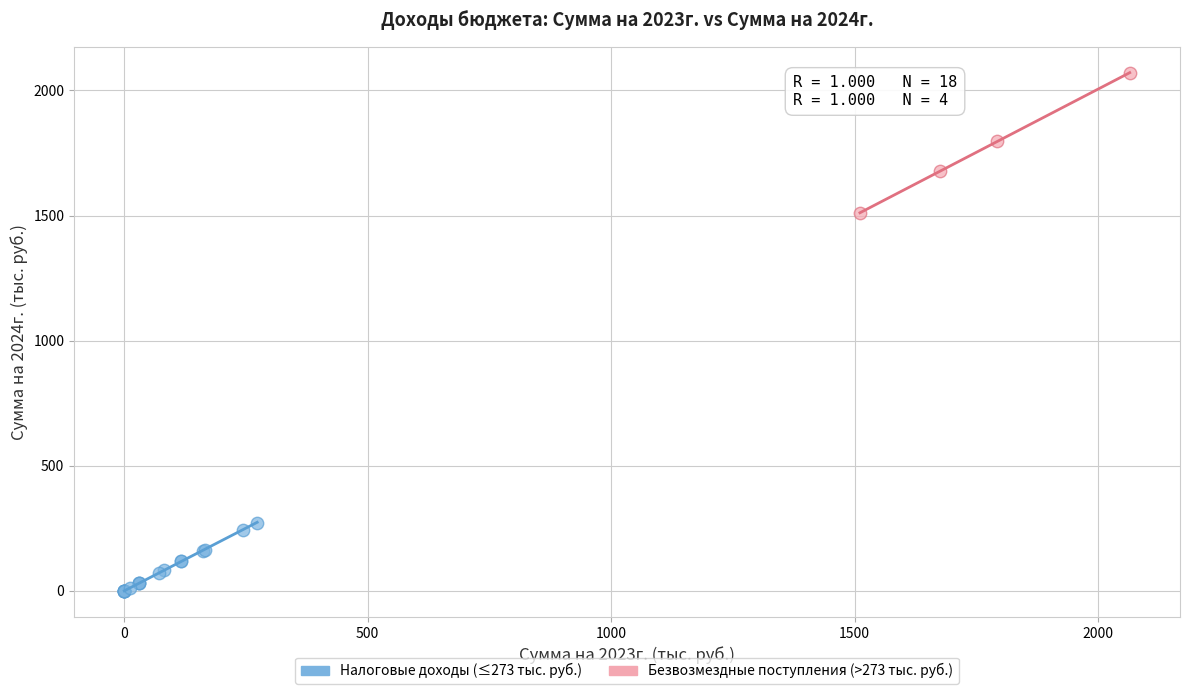

Which series reaches the minimum Y coordinate?

Налоговые доходы (≤273 тыс. руб.)